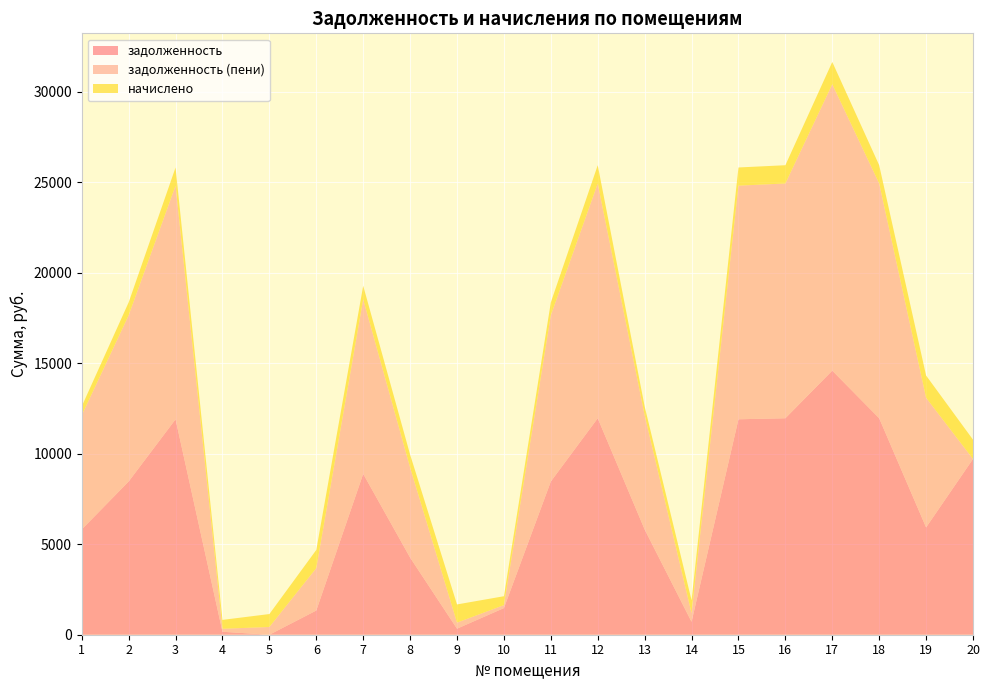

Reading right to left, transcribe all the data shown in this chart.

задолженность: 9710.6	5929.7	11961.6	14592.0	11961.6	11904.0	714.4	5817.6	11961.6	8467.2	1472.6	334.8	4262.8	8889.6	1338.0	0.0	163.6	11904.0	8467.2	5817.6
задолженность (пени): 0.0	7160.9	12970.9	15823.2	12970.9	12908.4	476.4	6308.5	12970.9	9181.6	163.6	333.9	4977.2	9639.7	2342.4	427.9	164.9	12908.4	9181.6	6308.5
начислено: 1066.9	1231.2	1009.3	1231.2	1009.3	1004.4	714.4	490.9	1009.3	714.4	490.9	1004.4	714.4	750.1	1004.4	714.4	490.9	1004.4	714.4	490.9